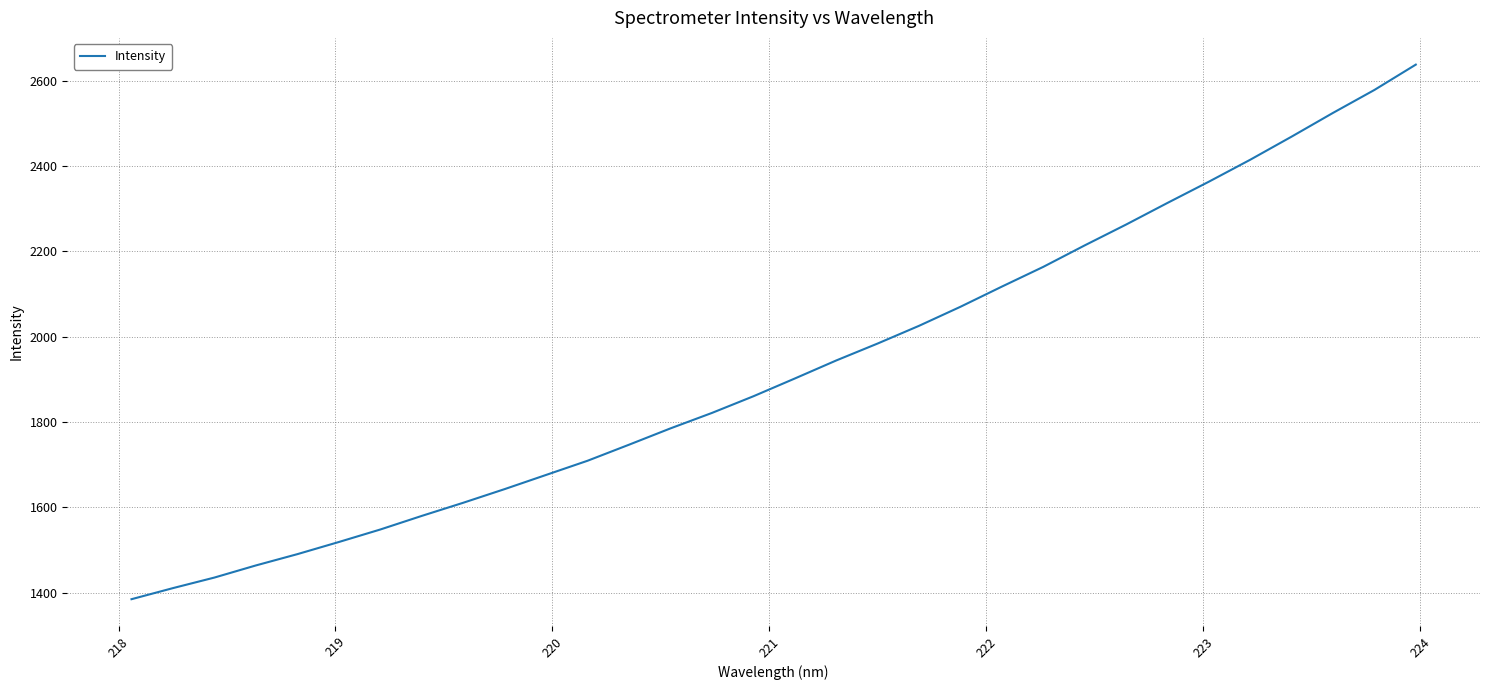

What is the sum of all values?

61671.8